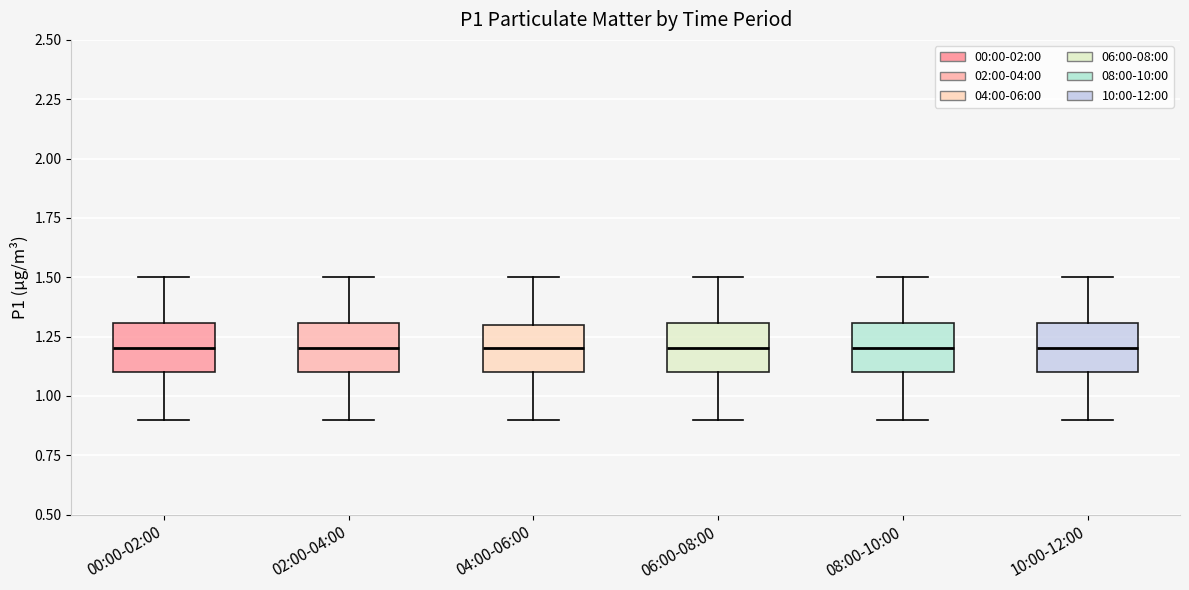

Reading left to right, read every box against the y-axis: the position of its median line, the range the box covers, and the ends of its whiskers. The values are not printed on the chart, so give them approximately, as read against the axis.

00:00-02:00: median 1.2, box 1.1 to 1.3, whiskers 0.9 to 1.5
02:00-04:00: median 1.2, box 1.1 to 1.3, whiskers 0.9 to 1.5
04:00-06:00: median 1.2, box 1.1 to 1.3, whiskers 0.9 to 1.5
06:00-08:00: median 1.2, box 1.1 to 1.3, whiskers 0.9 to 1.5
08:00-10:00: median 1.2, box 1.1 to 1.3, whiskers 0.9 to 1.5
10:00-12:00: median 1.2, box 1.1 to 1.3, whiskers 0.9 to 1.5